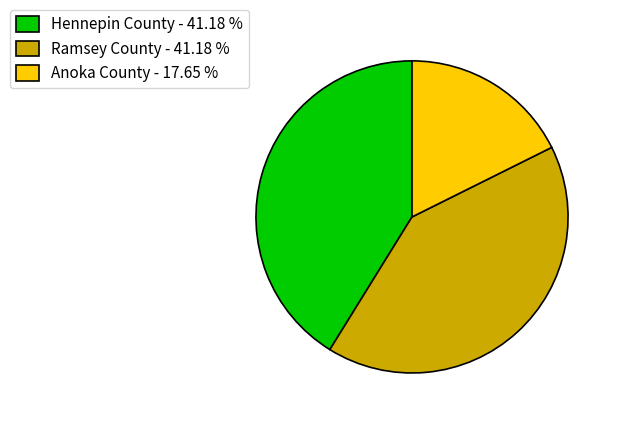

Approximately how many times larger is the value at Anoka County compared to Hennepin County?

0.4